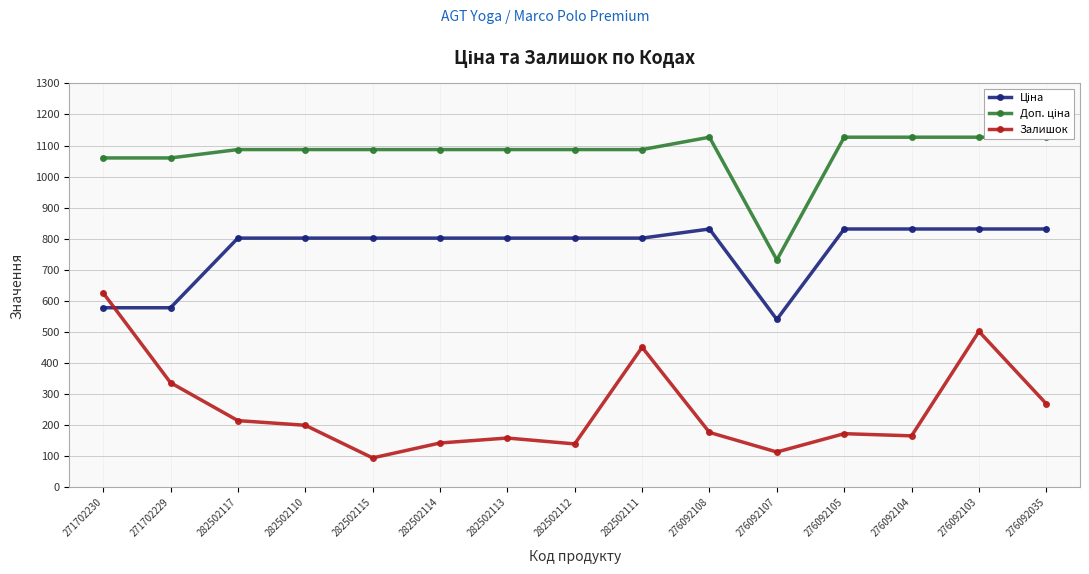

Reading right to left, list all the values displayed in this chart.

Ціна: 276092035=831.5	276092103=831.5	276092104=831.5	276092105=831.5	276092107=540.5	276092108=831.5	282502111=802.1	282502112=802.1	282502113=802.1	282502114=802.1	282502115=802.1	282502110=802.1	282502117=802.1	271702229=578.1	271702230=578.1
Доп. ціна: 276092035=1126.7	276092103=1126.7	276092104=1126.7	276092105=1126.7	276092107=732.0	276092108=1126.7	282502111=1087.0	282502112=1087.0	282502113=1087.0	282502114=1087.0	282502115=1087.0	282502110=1087.0	282502117=1087.0	271702229=1060.0	271702230=1060.0
Залишок: 276092035=269.0	276092103=502.0	276092104=166.0	276092105=173.0	276092107=114.0	276092108=177.0	282502111=451.0	282502112=140.0	282502113=159.0	282502114=143.0	282502115=95.0	282502110=200.0	282502117=215.0	271702229=337.0	271702230=626.0